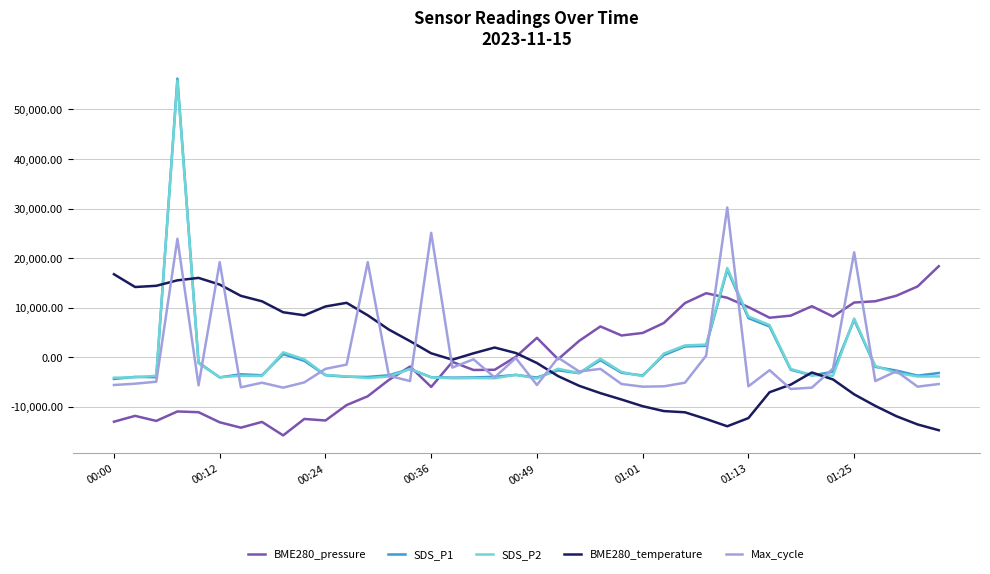

How many values in SDS_P1 are above zero?

9